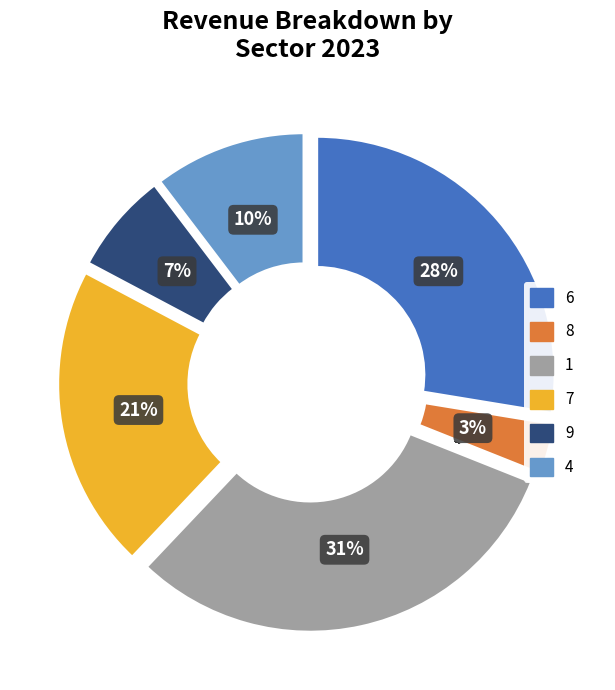

To the nearest percent, what portion does 9 represent?

7%